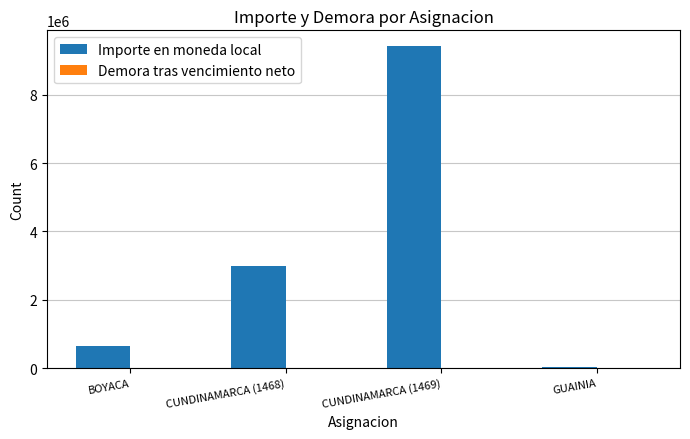

What is the highest value of the Importe en moneda local series?

9412545